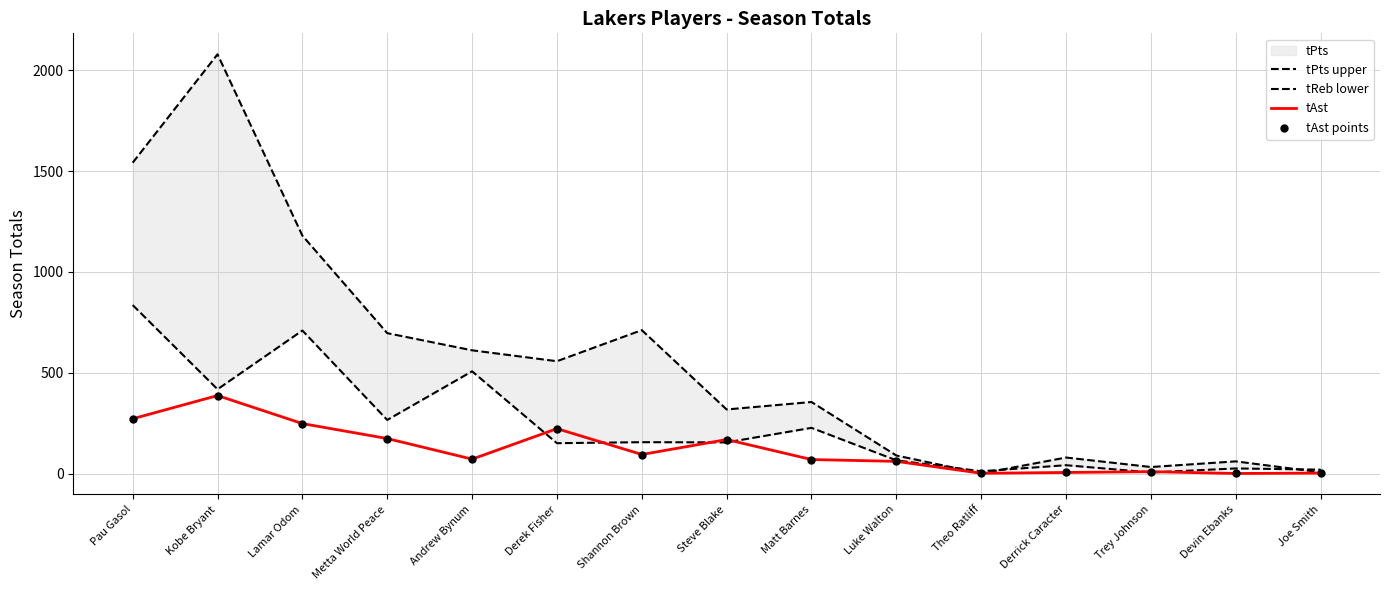

Which series has the largest total across all categories?

tPts upper